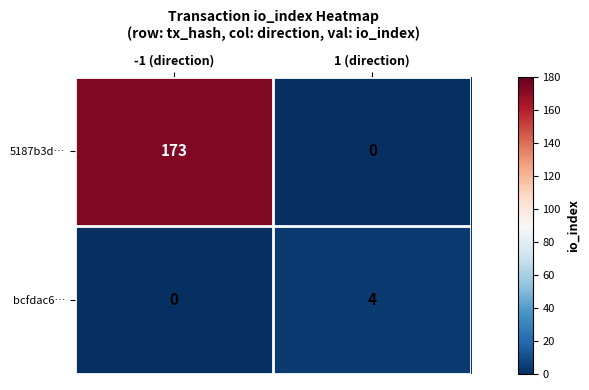

The value of bcfdac6… at 1 (direction) is 5. True or false?

False